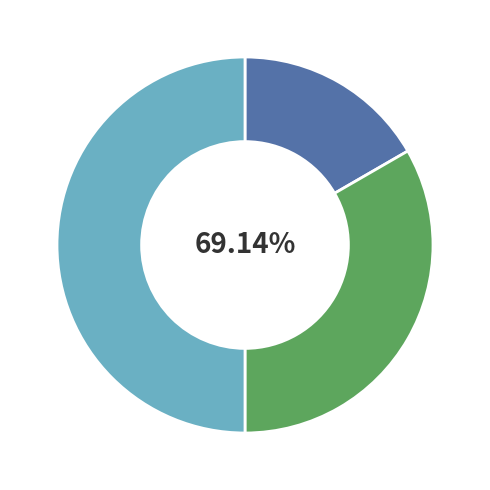

To the nearest percent, what is the difference between the Суміщення and Сумісництво slice percentages?

17%